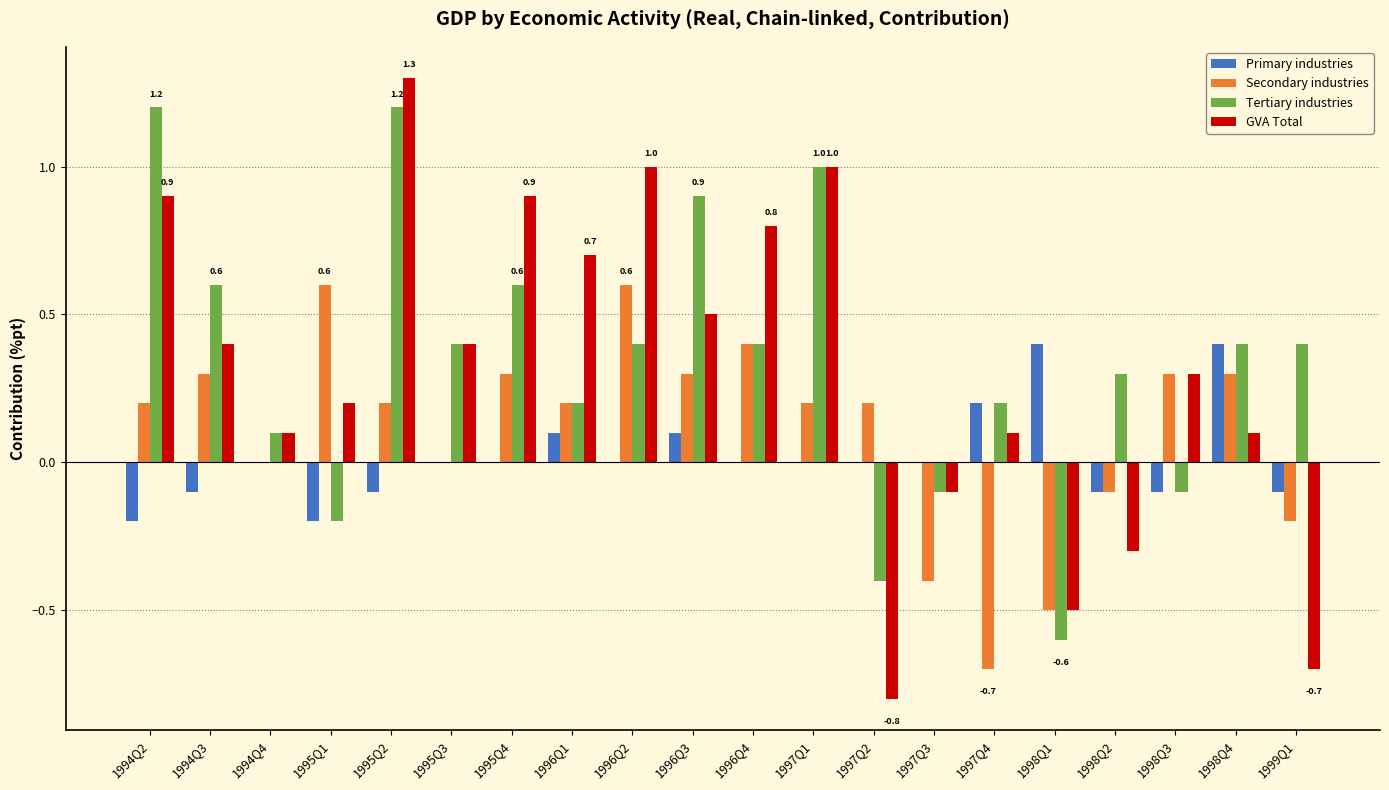

Which series changed the most between 1995Q3 and 1998Q1?

Tertiary industries